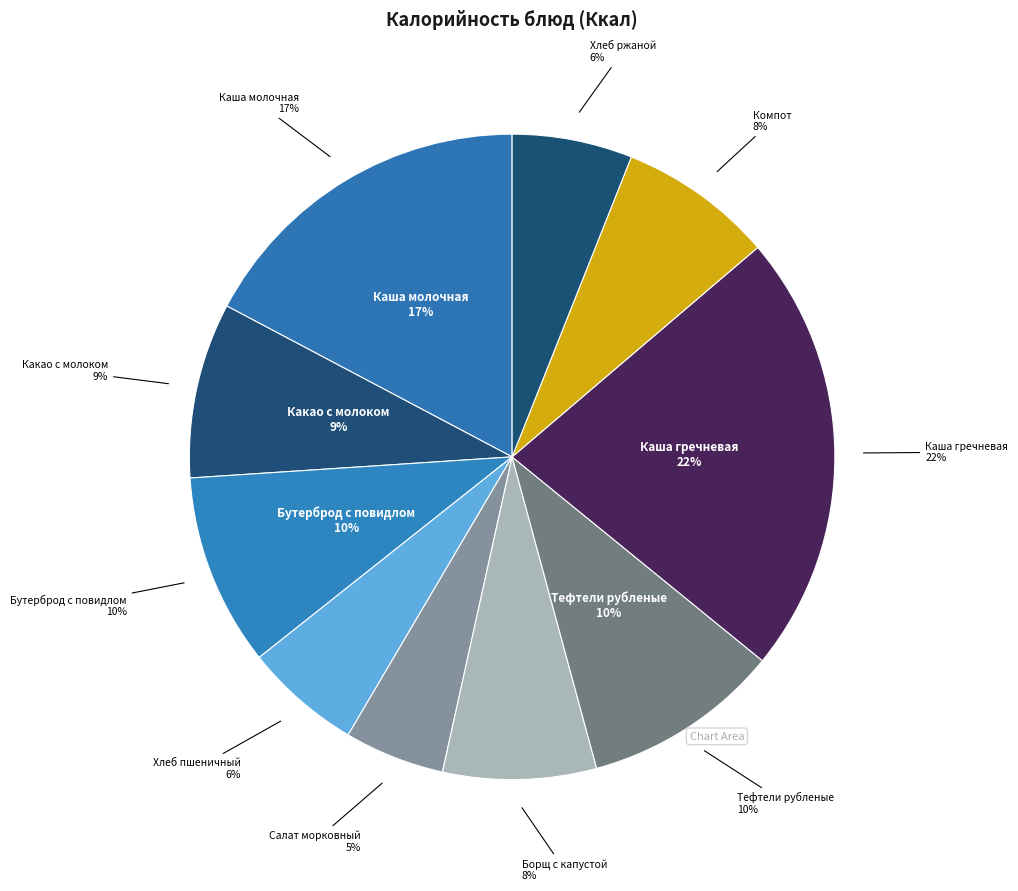

Between Салат морковный (Обед) and Компот (Обед), which is larger?

Компот (Обед)